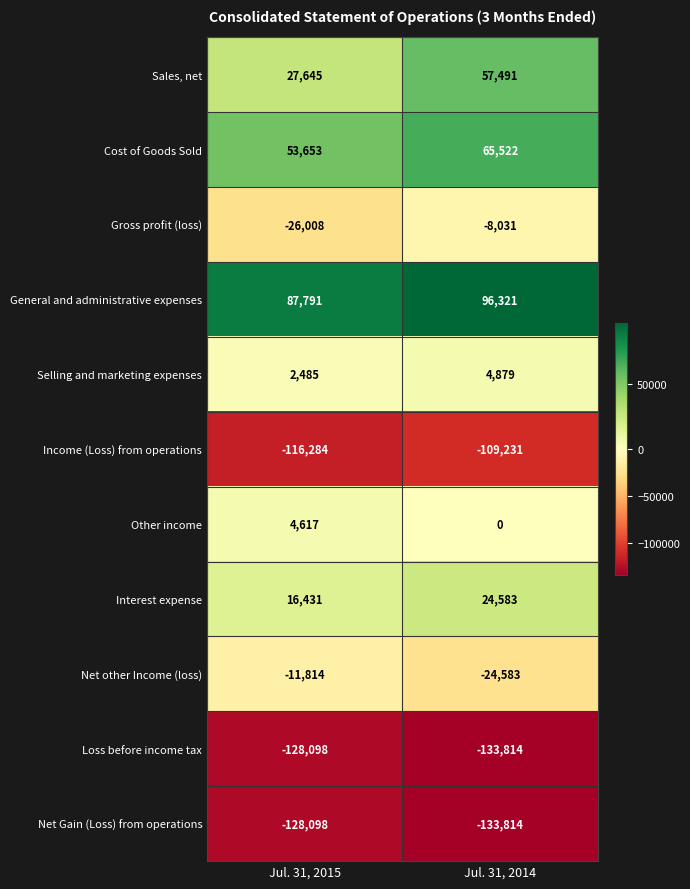

True or false: Loss before income tax has a value of -45866 at Jul. 31, 2015.

False